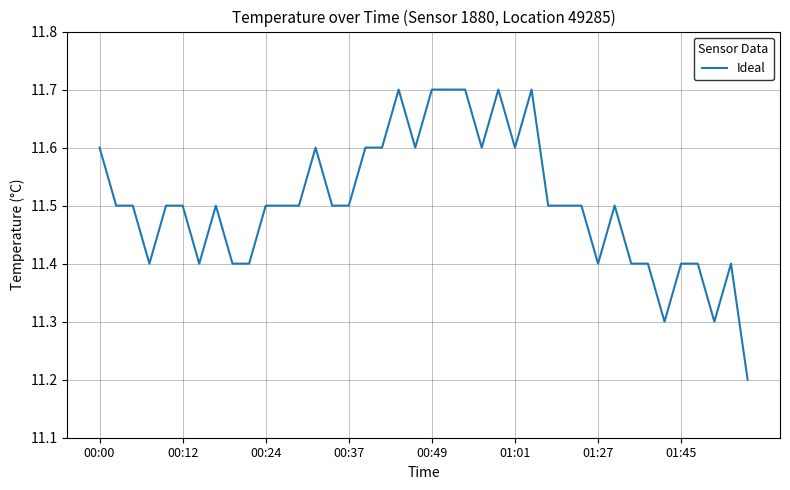

What is the smallest value displayed?

11.2